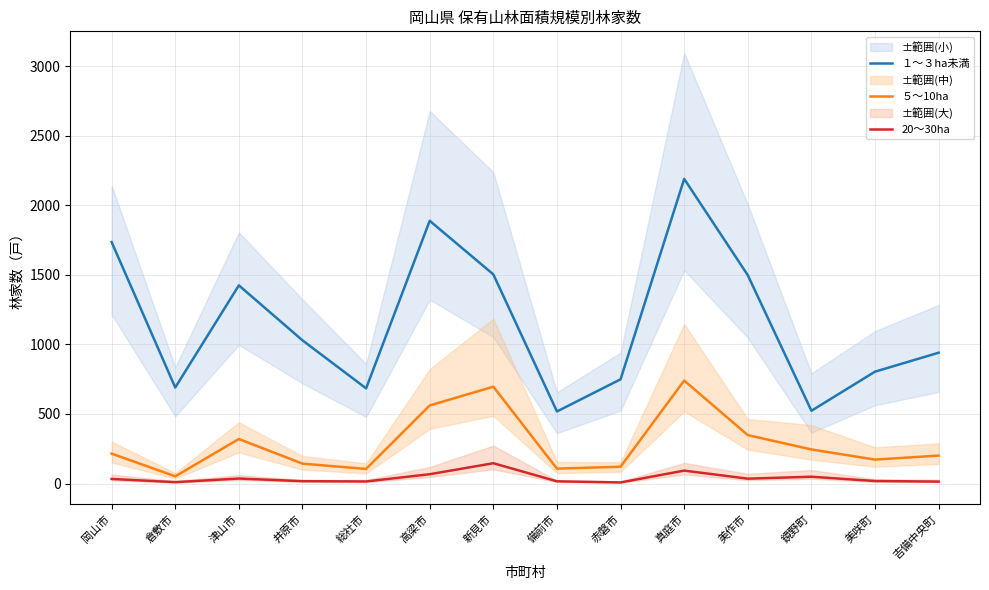

Reading right to left, what are all the values shown in this chart?

１～３ha未満: 吉備中央町=940	美咲町=804	鏡野町=523	美作市=1497	真庭市=2189	赤磐市=749	備前市=518	新見市=1503	高梁市=1888	総社市=684	井原市=1029	津山市=1424	倉敷市=690	岡山市=1735
５～10ha: 吉備中央町=201	美咲町=172	鏡野町=245	美作市=348	真庭市=740	赤磐市=121	備前市=107	新見市=696	高梁市=561	総社市=105	井原市=143	津山市=320	倉敷市=52	岡山市=215
20～30ha: 吉備中央町=14	美咲町=18	鏡野町=49	美作市=35	真庭市=93	赤磐市=8	備前市=16	新見市=146	高梁市=67	総社市=15	井原市=17	津山市=36	倉敷市=10	岡山市=33